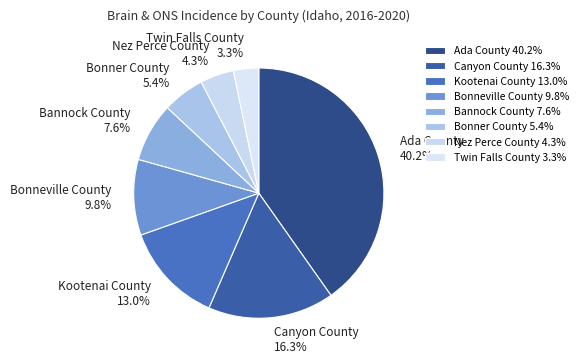

What portion of the pie excludes Bannock County?

92.4%